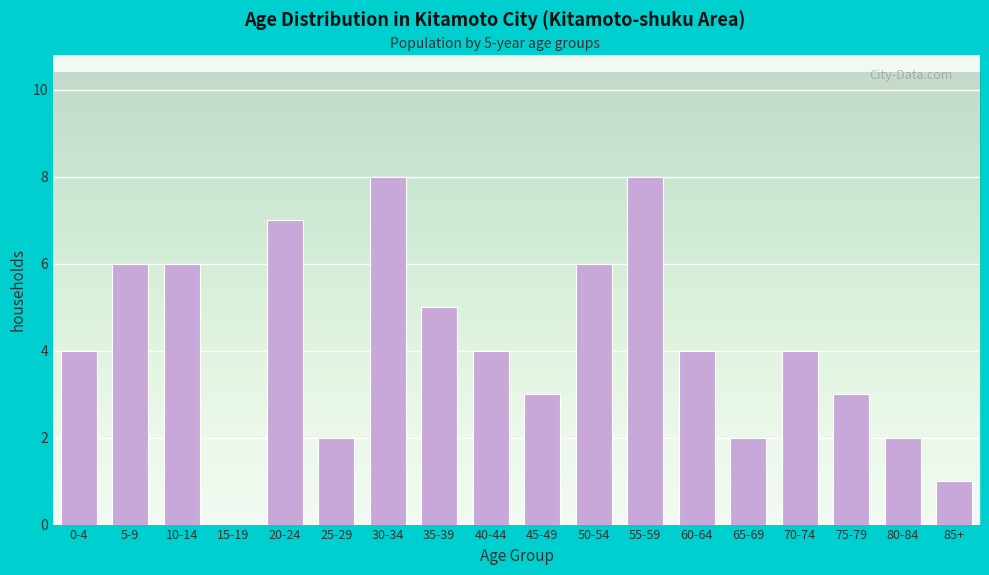

Reading left to right, what are all the values shown in this chart?

0-4=4	5-9=6	10-14=6	15-19=0	20-24=7	25-29=2	30-34=8	35-39=5	40-44=4	45-49=3	50-54=6	55-59=8	60-64=4	65-69=2	70-74=4	75-79=3	80-84=2	85+=1